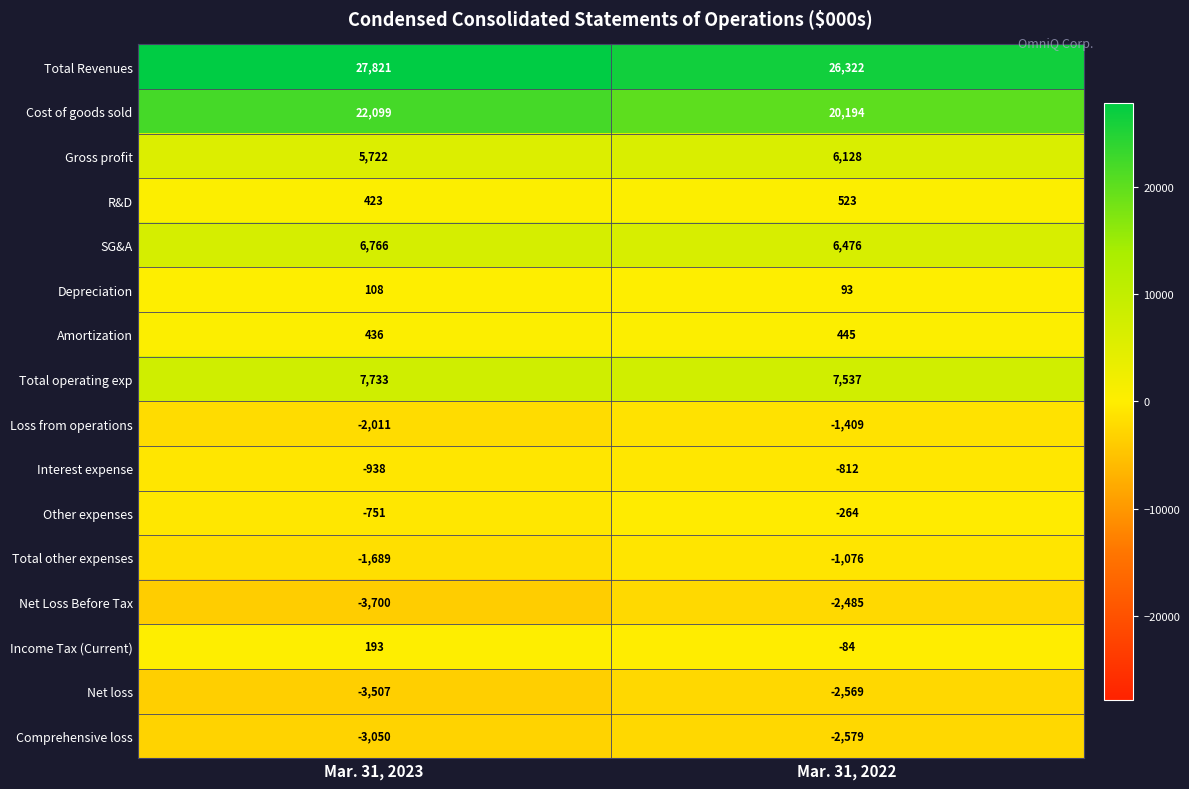

What is the maximum value for Depreciation?

108